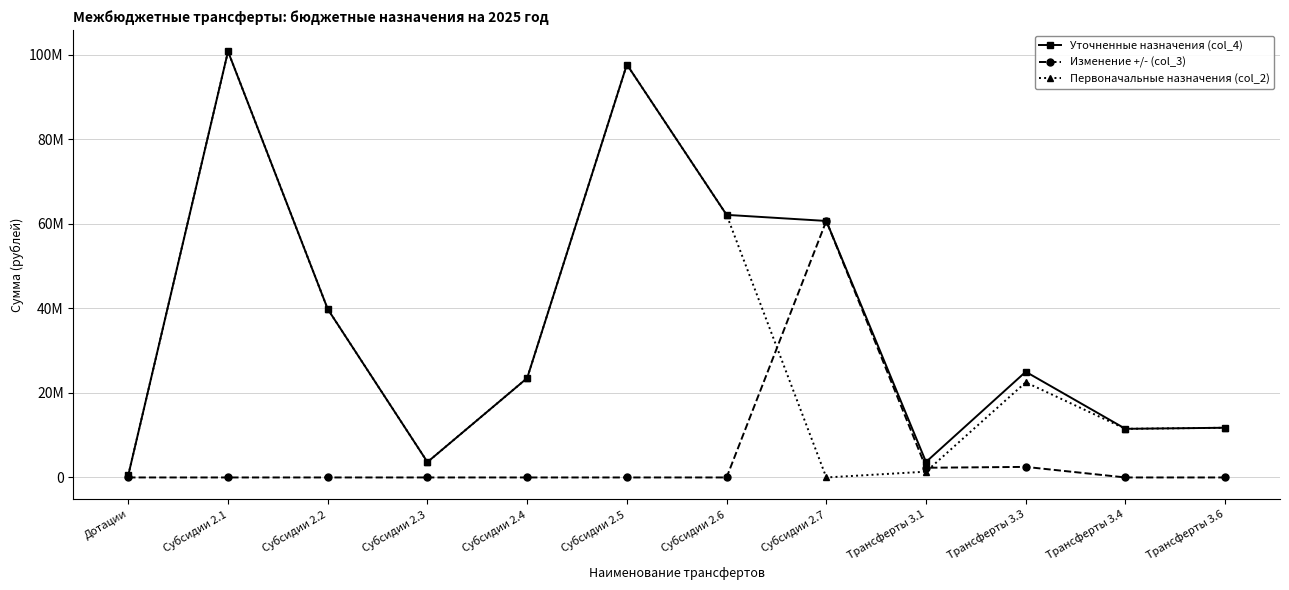

Reading right to left, list all the values displayed in this chart.

Уточненные назначения (col_4): Трансферты 3.6=11756907.0	Трансферты 3.4=11500000.0	Трансферты 3.3=24997584.1	Трансферты 3.1=3665245.8	Субсидии 2.7=60665747.4	Субсидии 2.6=62108125.1	Субсидии 2.5=97666773.0	Субсидии 2.4=23500862.4	Субсидии 2.3=3638250.0	Субсидии 2.2=39825105.4	Субсидии 2.1=100759567.7	Дотации=559400.0
Изменение +/- (col_3): Трансферты 3.6=0.0	Трансферты 3.4=0.0	Трансферты 3.3=2497584.1	Трансферты 3.1=2295198.5	Субсидии 2.7=60665747.4	Субсидии 2.6=0.0	Субсидии 2.5=0.0	Субсидии 2.4=0.4	Субсидии 2.3=0.0	Субсидии 2.2=0.0	Субсидии 2.1=0.0	Дотации=0.0
Первоначальные назначения (col_2): Трансферты 3.6=11756907.0	Трансферты 3.4=11500000.0	Трансферты 3.3=22500000.0	Трансферты 3.1=1370047.2	Субсидии 2.7=0.0	Субсидии 2.6=62108125.1	Субсидии 2.5=97666773.0	Субсидии 2.4=23500862.0	Субсидии 2.3=3638250.0	Субсидии 2.2=39825105.4	Субсидии 2.1=100759567.7	Дотации=559400.0